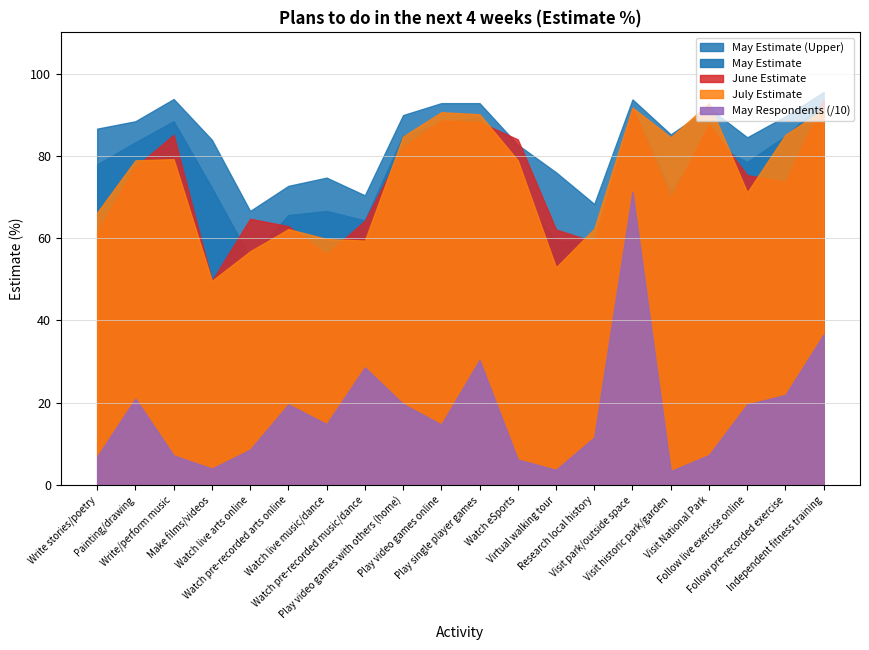

What is the label of the 10th point from the right?

Play single player games